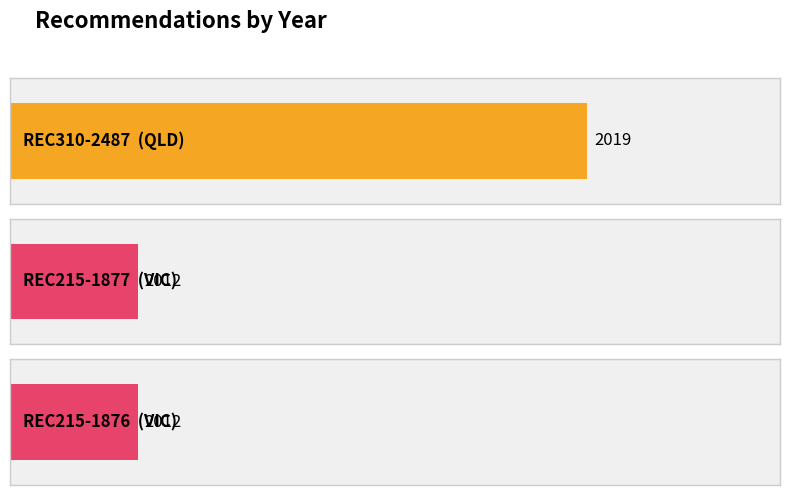

What is the label of the 1st bar from the right?

REC215-1876